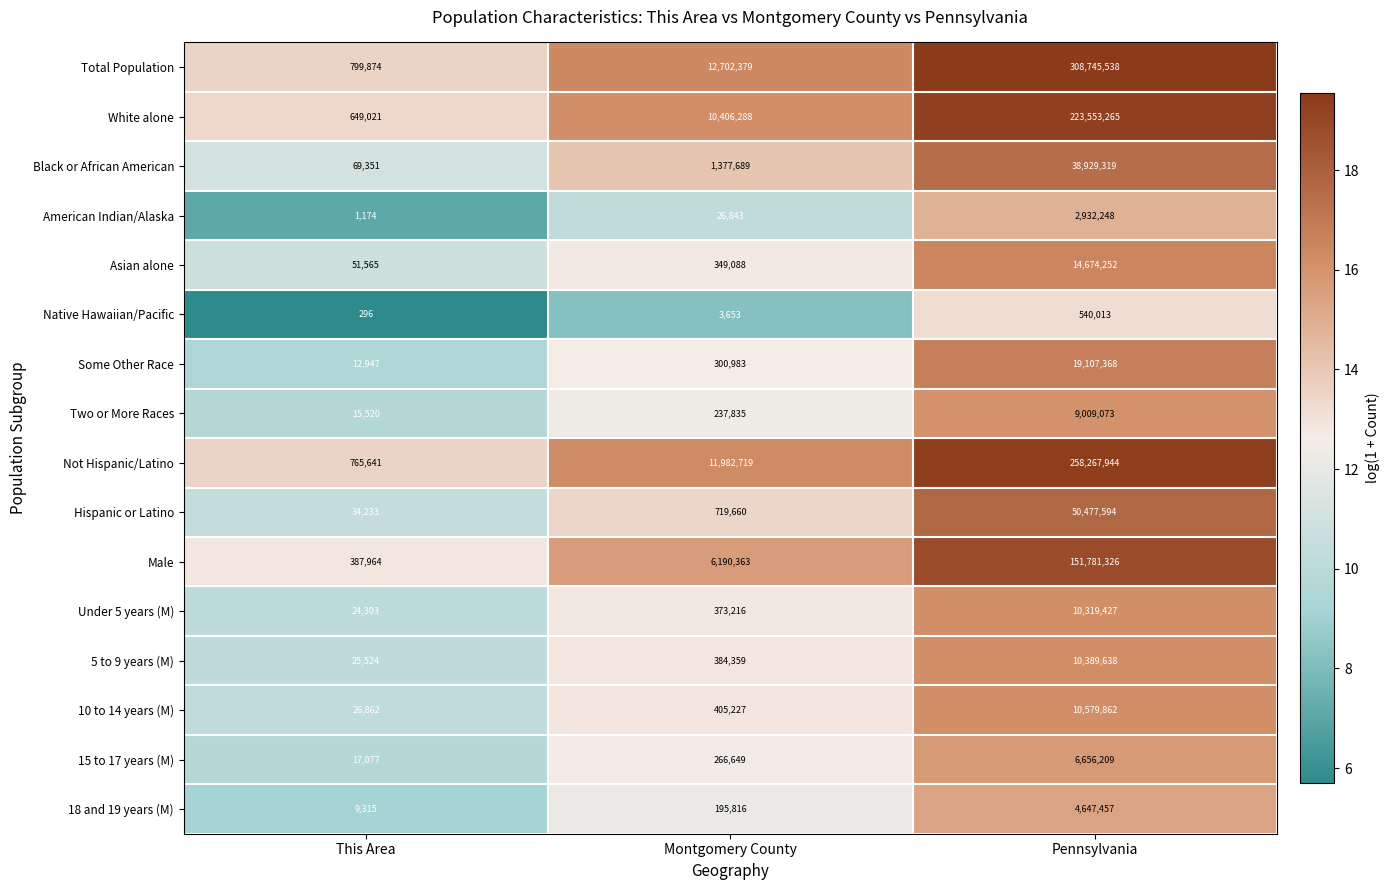

What is the spread (max minus min) of values at This Area?

799578